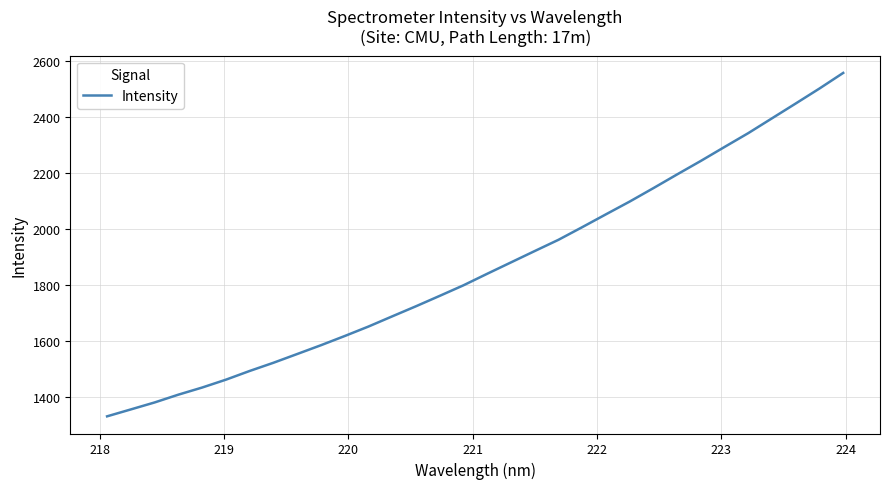

What is the smallest value displayed?

1331.6